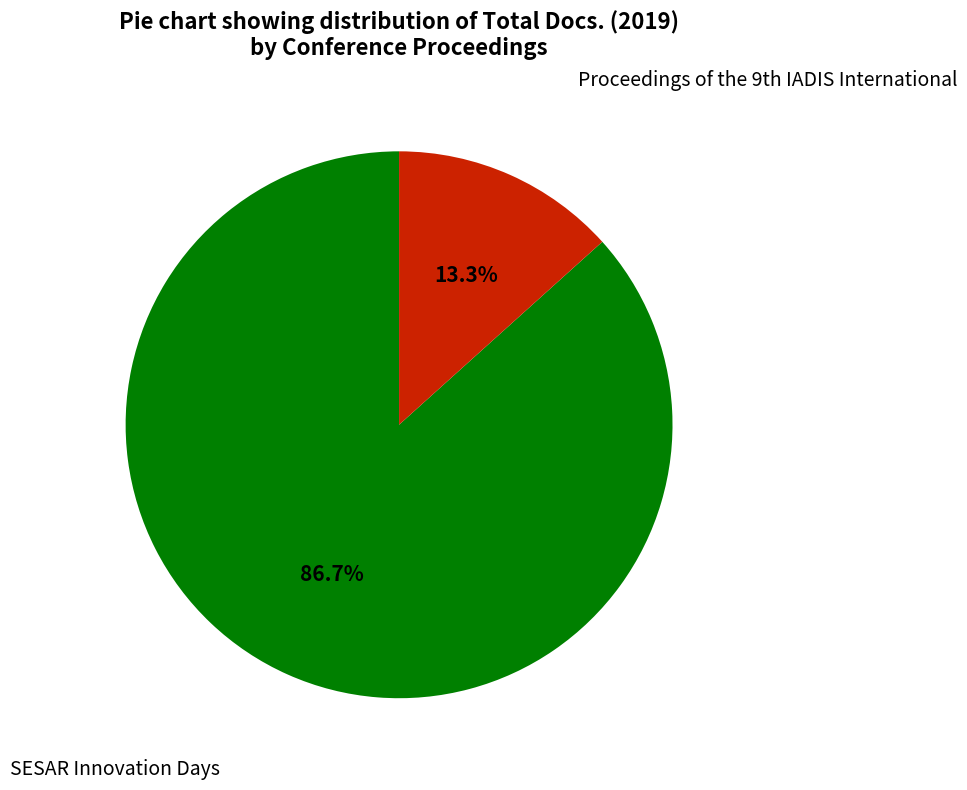

How many slices are in this pie chart?

2